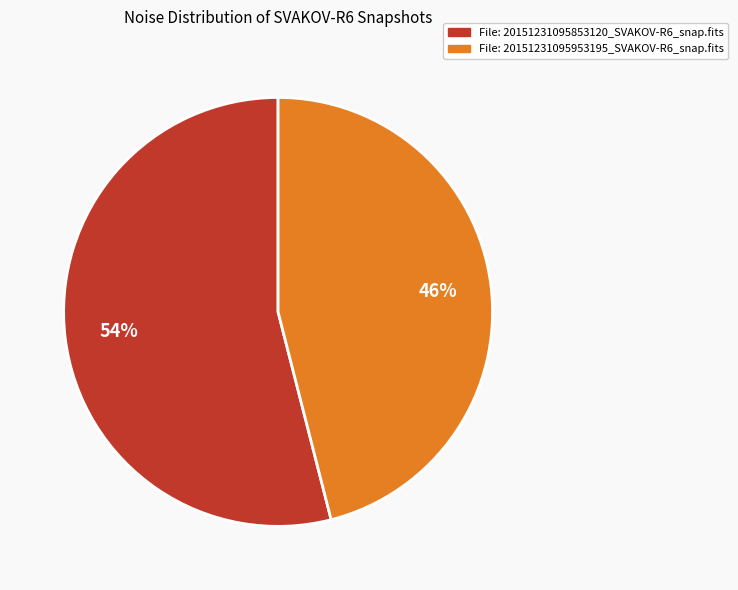

The File: 20151231095953195_SVAKOV-R6_snap.fits slice represents 46% of the pie. True or false?

True